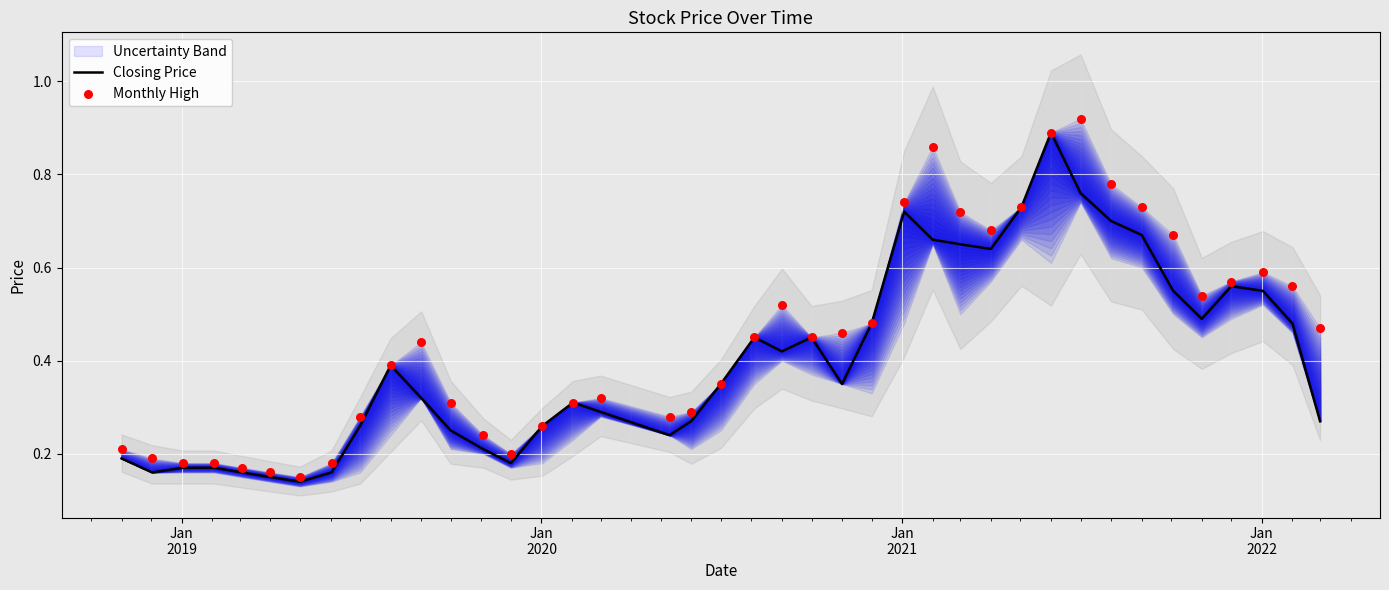

What is the maximum value for Closing Price?

0.9